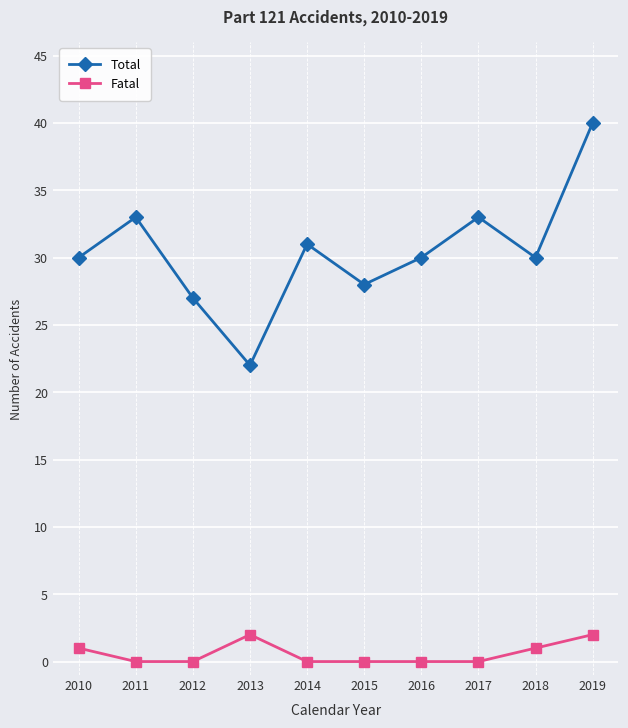

At how many categories does at least one series exceed 36?

1